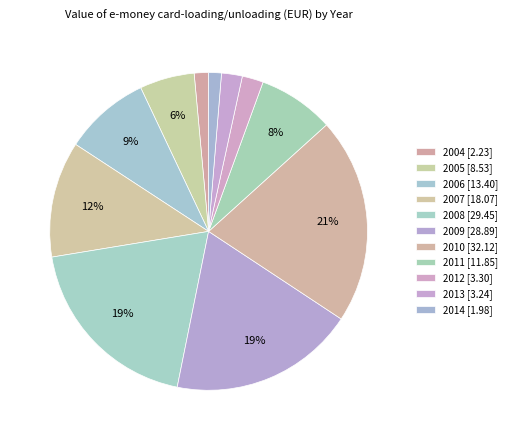

To the nearest percent, what percentage of the pie is 2008?

19%